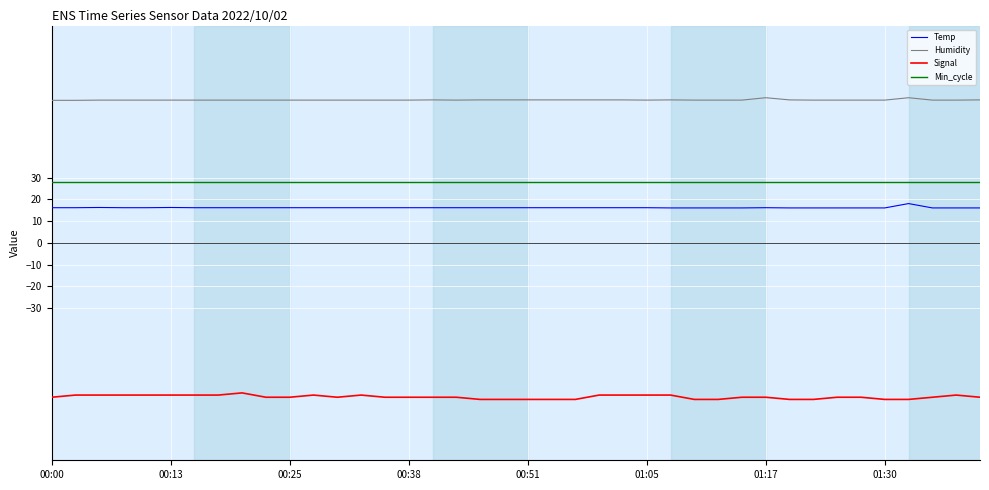

What is the smallest value displayed?

-72.0